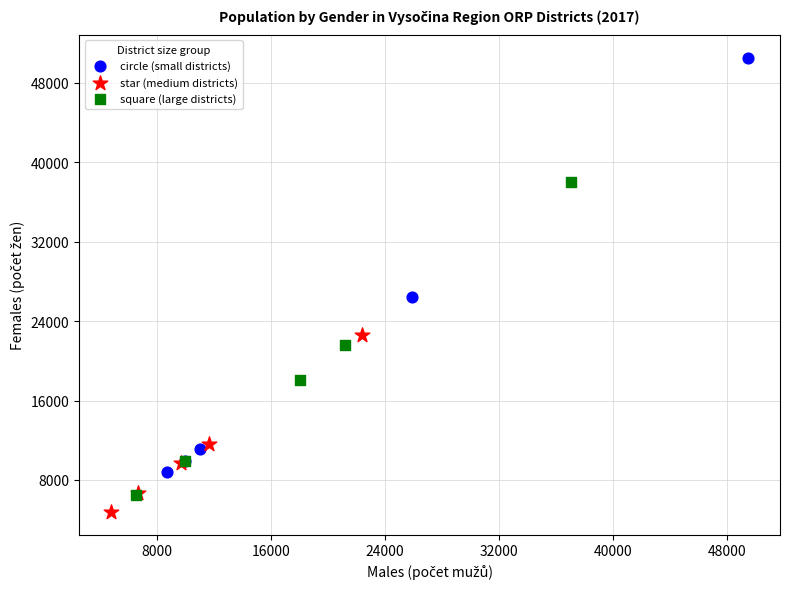

What are all the series names shown in the legend?

circle (small districts), star (medium districts), square (large districts)